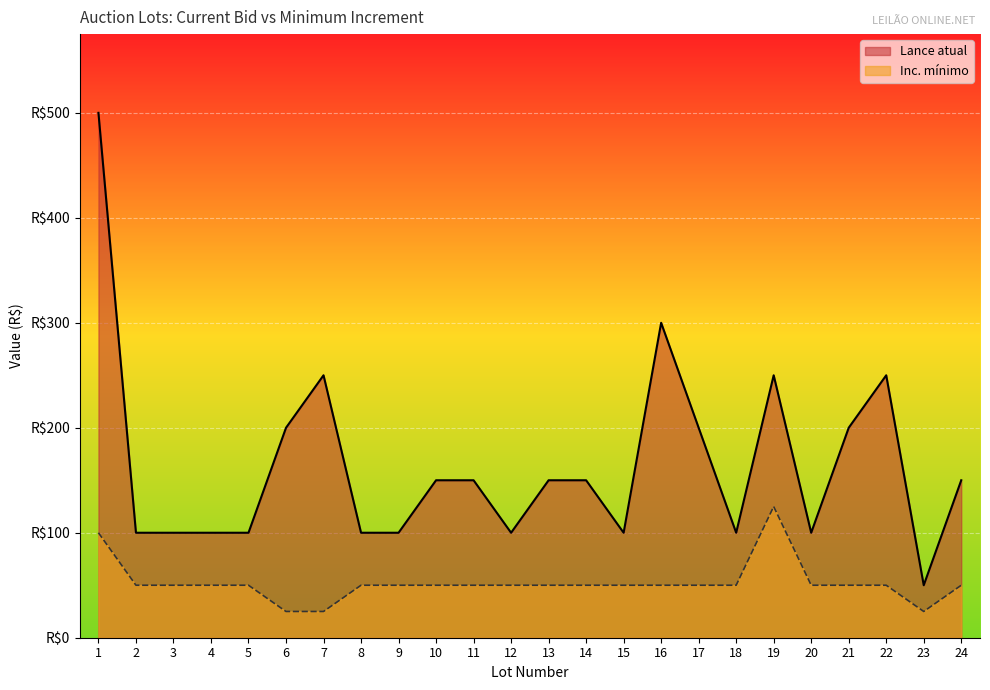

What is the lowest value of the Inc. mínimo series?

25